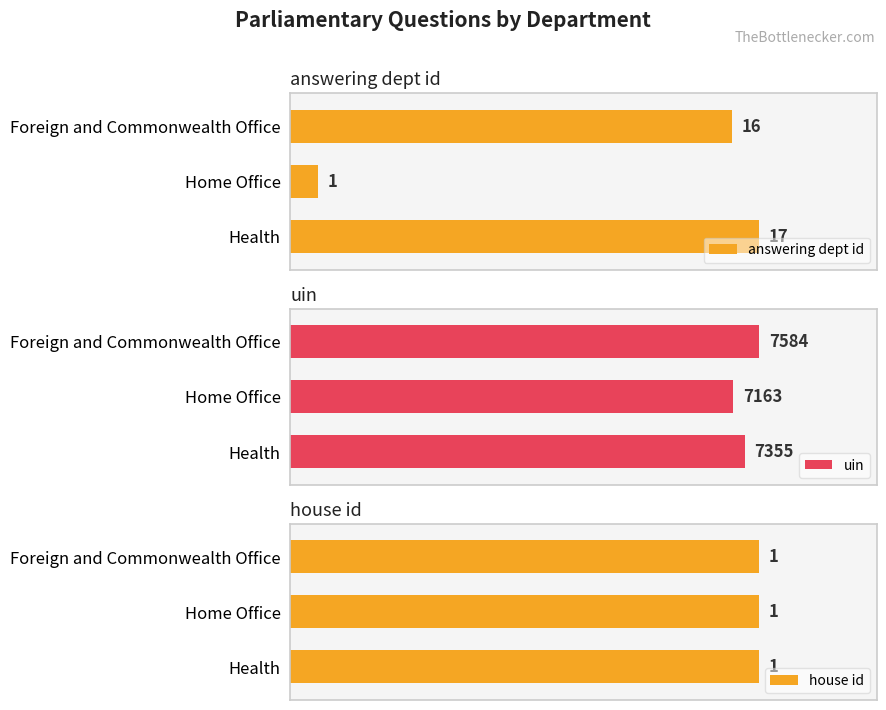

At which label does uin reach its peak?

Foreign and Commonwealth Office